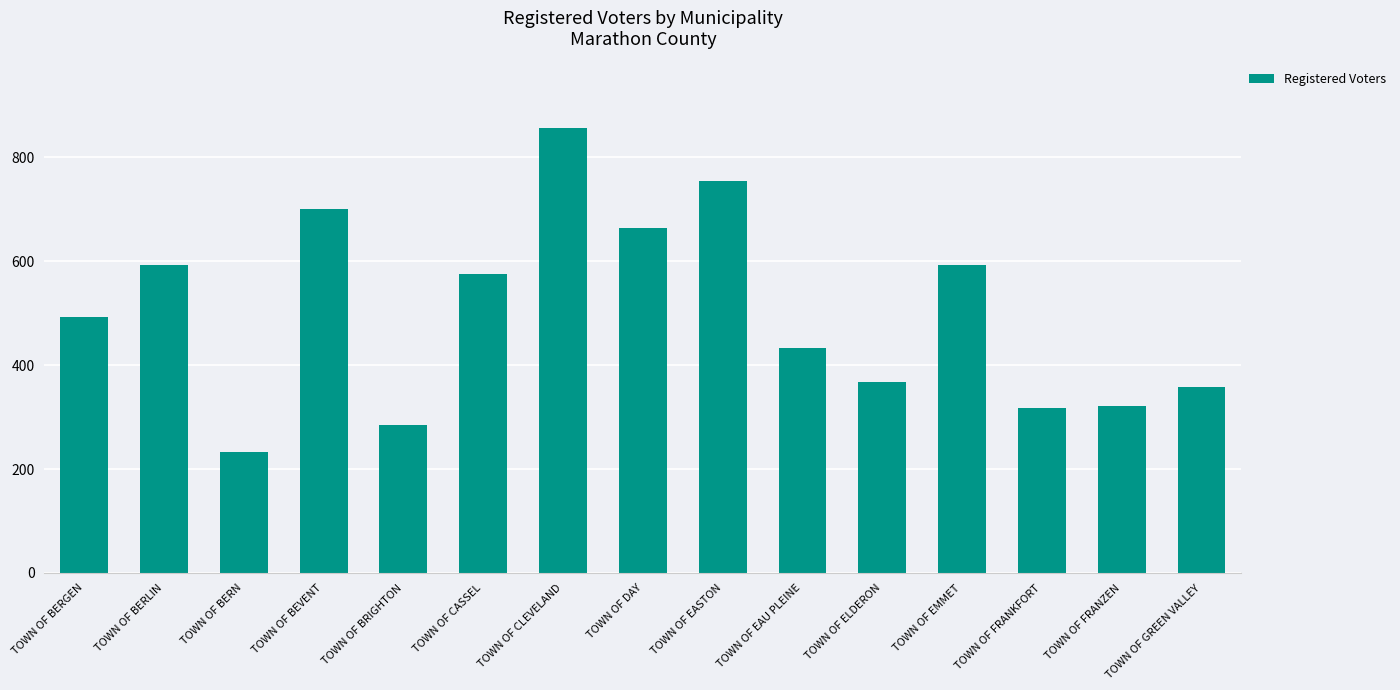

Which has a higher value, TOWN OF EMMET or TOWN OF ELDERON?

TOWN OF EMMET